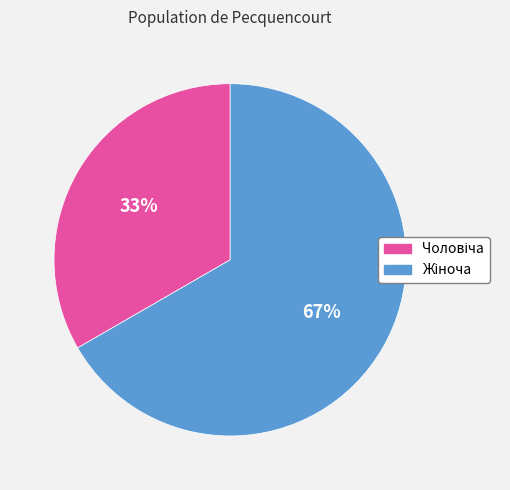

Is there any slice that represents more than half of the pie?

Yes